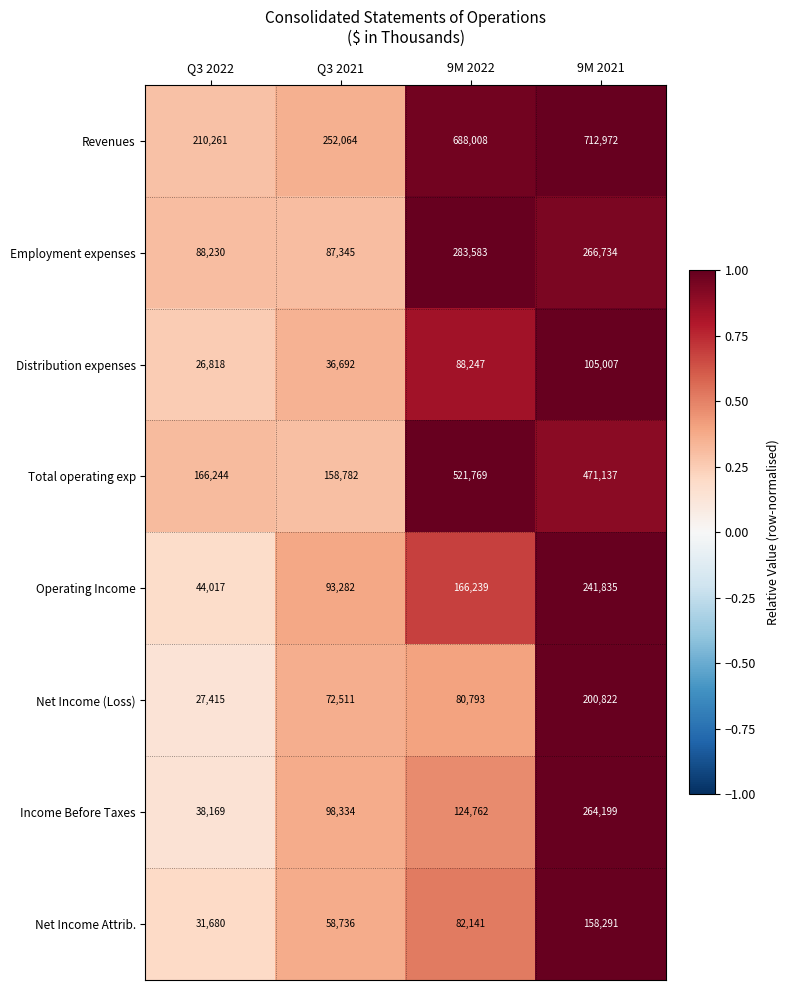

What value does the Revenues series have at Q3 2021, to the nearest 100?

252100